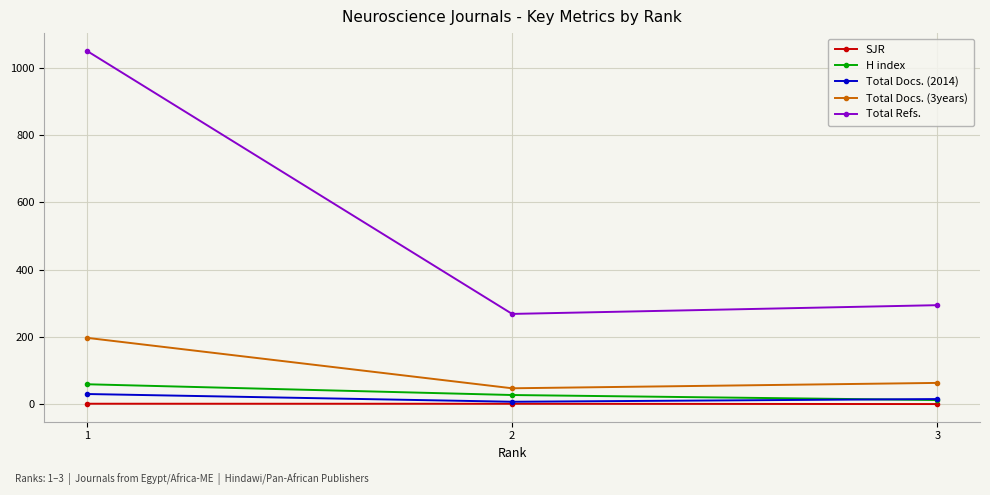

How many data points in SJR are above 1?

2